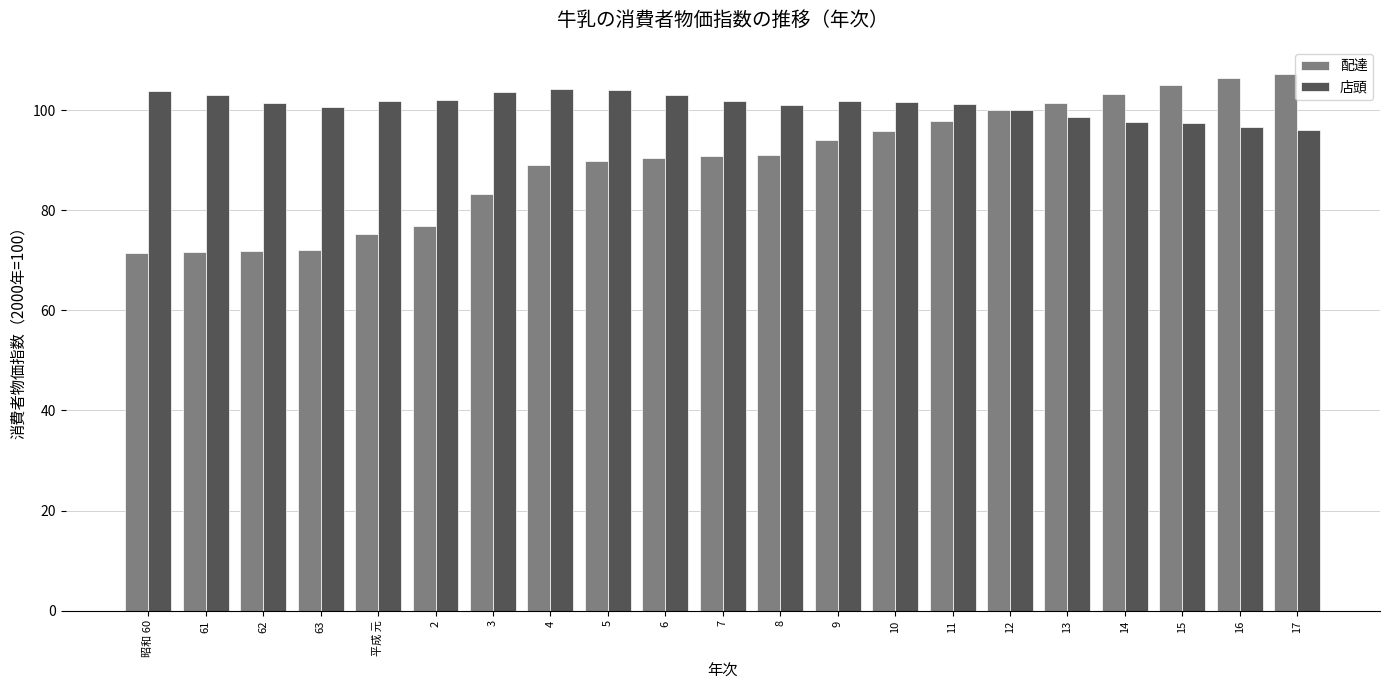

What is the minimum value for 店頭?

96.0